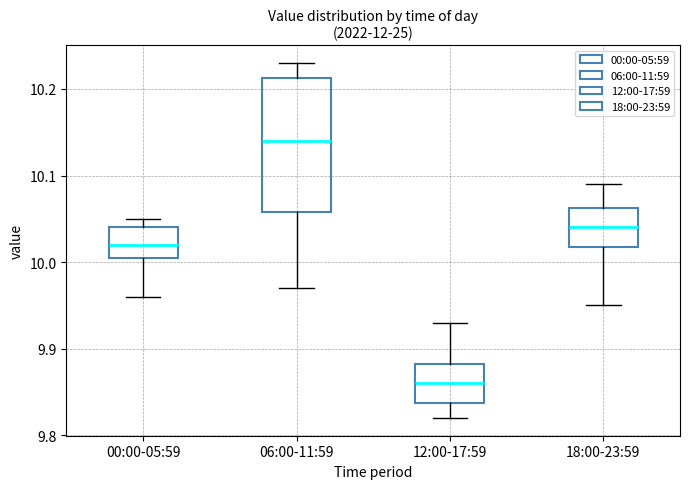

Which box has the lowest median line?

12:00-17:59